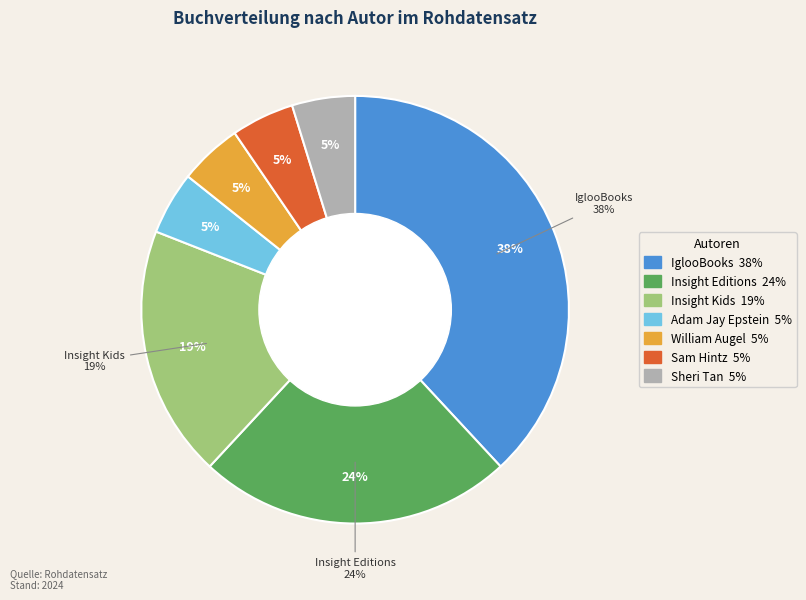

To the nearest percent, what portion does Sheri Tan represent?

5%